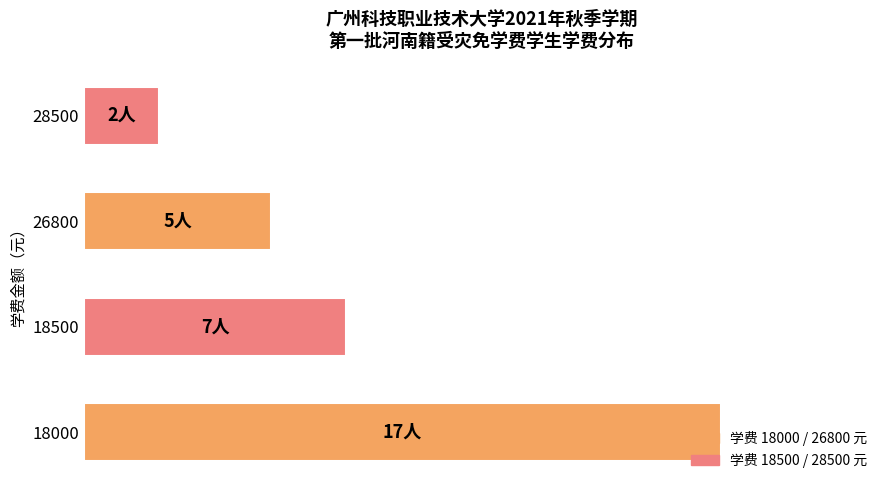

Are the bars horizontal?

Yes